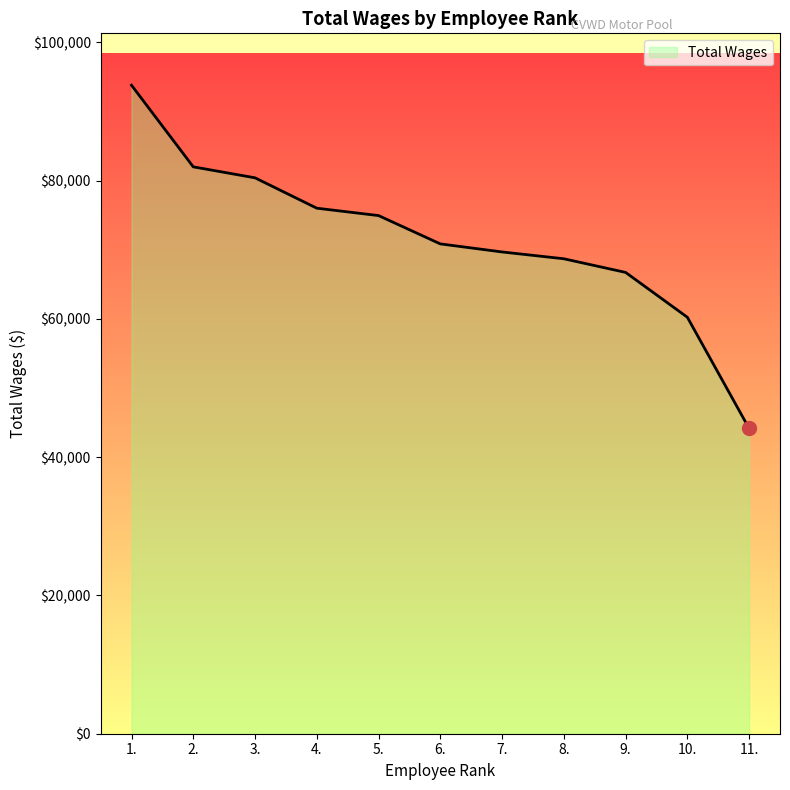

What is the ratio of the value at 11. to the value at 1.?

0.5